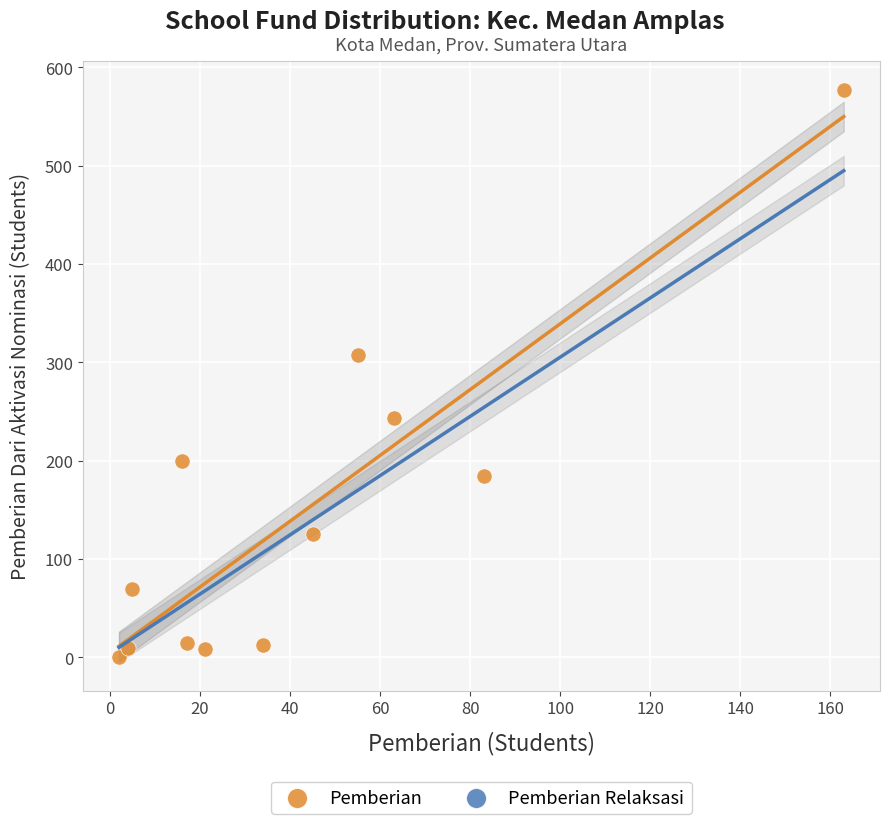

What is the range of X values (max minus min)?

161